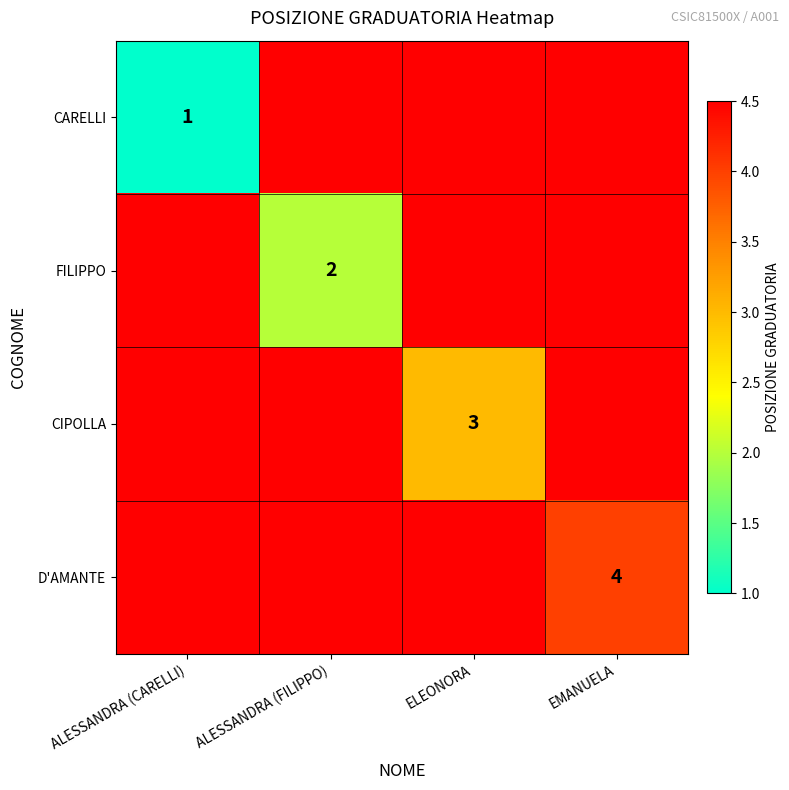

Is it true that D'AMANTE equals 4 at EMANUELA?

True